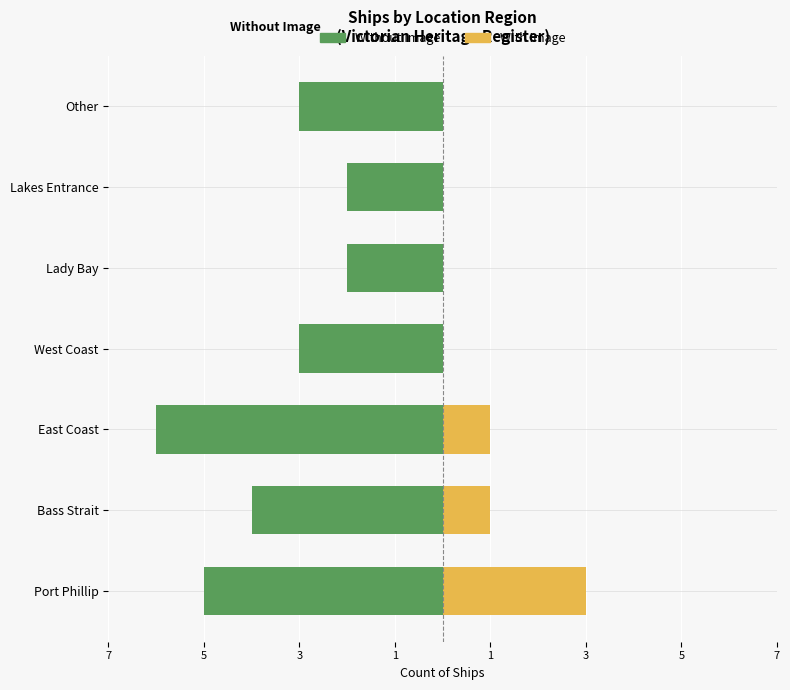

What is the difference between the maximum and minimum values in the Without Image series?

4